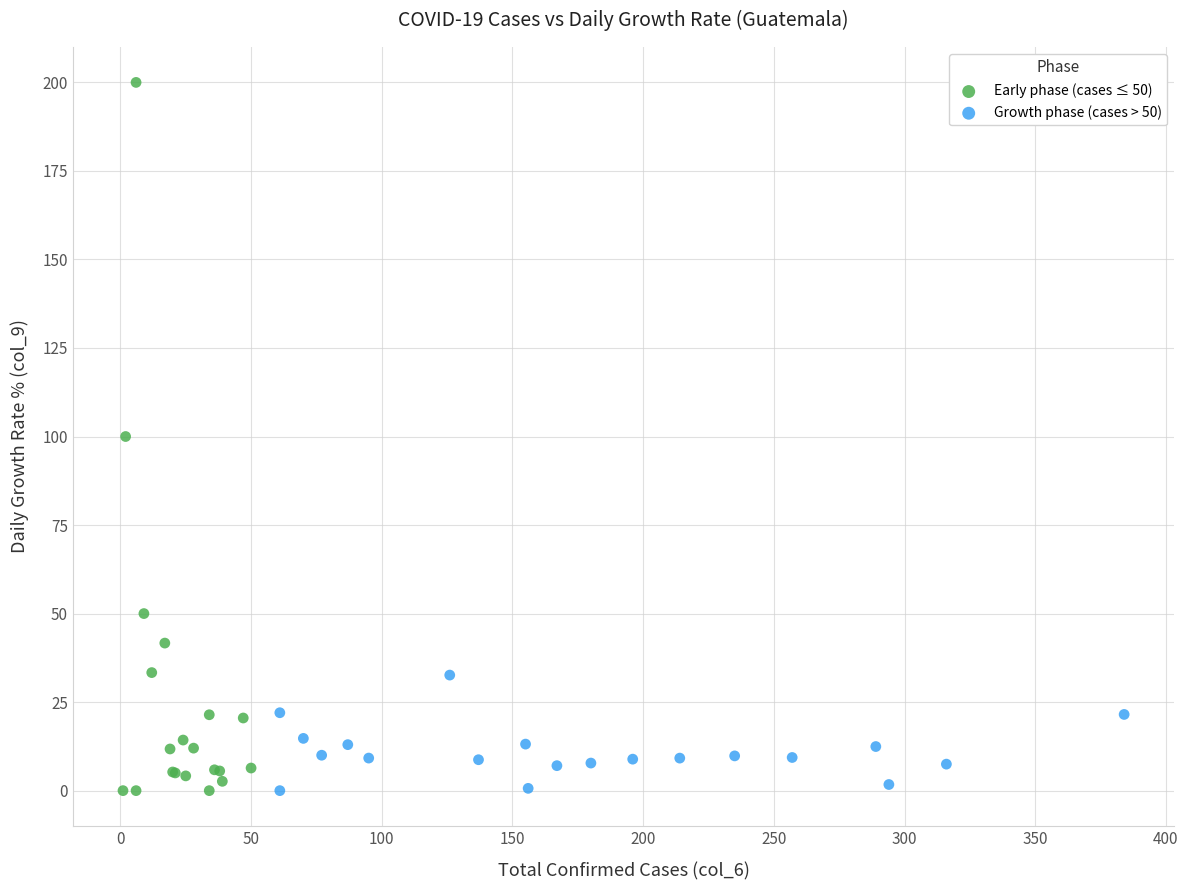

What are all the series names shown in the legend?

Early phase (cases ≤ 50), Growth phase (cases > 50)